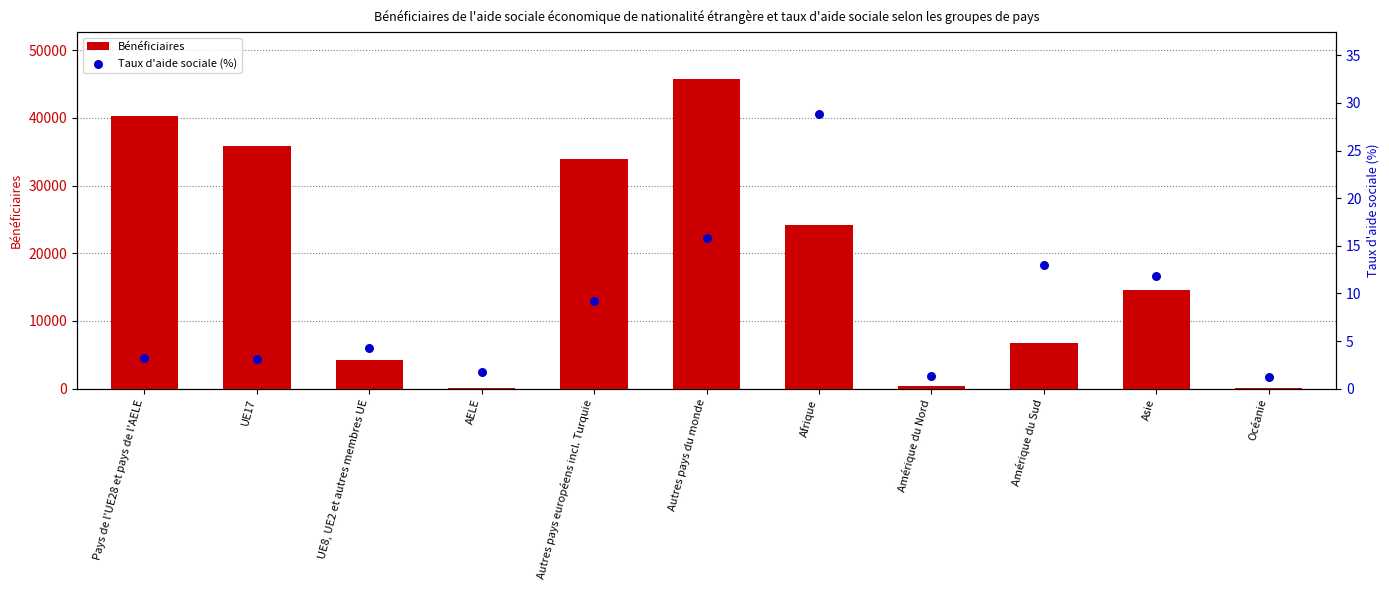

What are all the series names shown in the legend?

Bénéficiaires, Taux d'aide sociale (%)